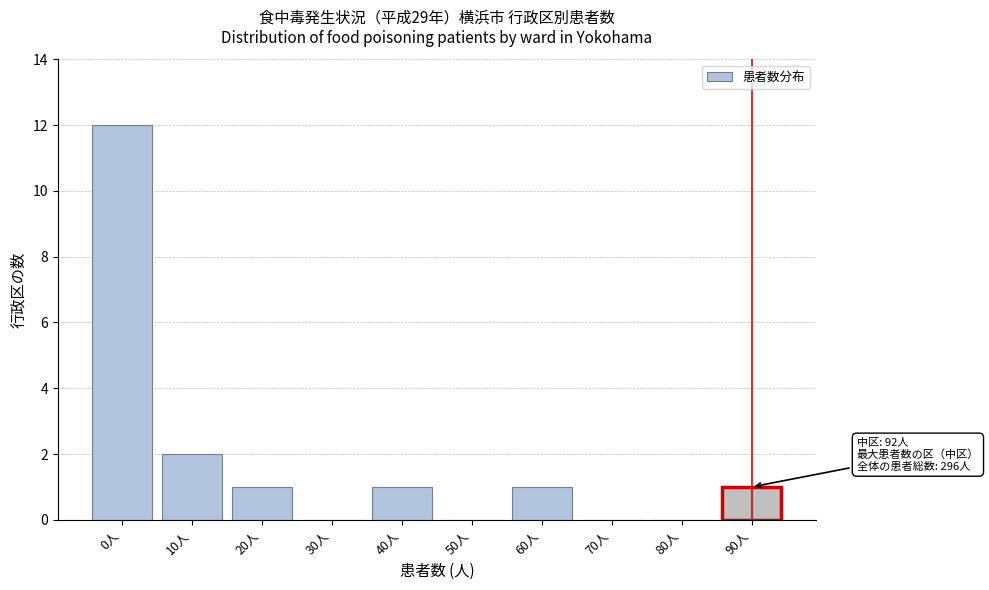

Reading right to left, extract all data points from this chart.

90人=1	80人=0	70人=0	60人=1	50人=0	40人=1	30人=0	20人=1	10人=2	0人=12